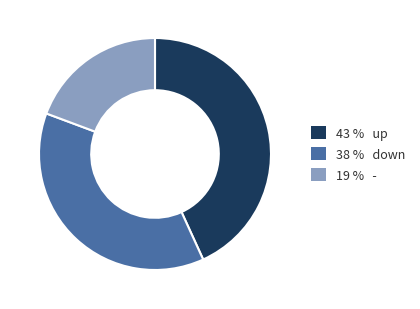

Which slice is the smallest?

19 % -